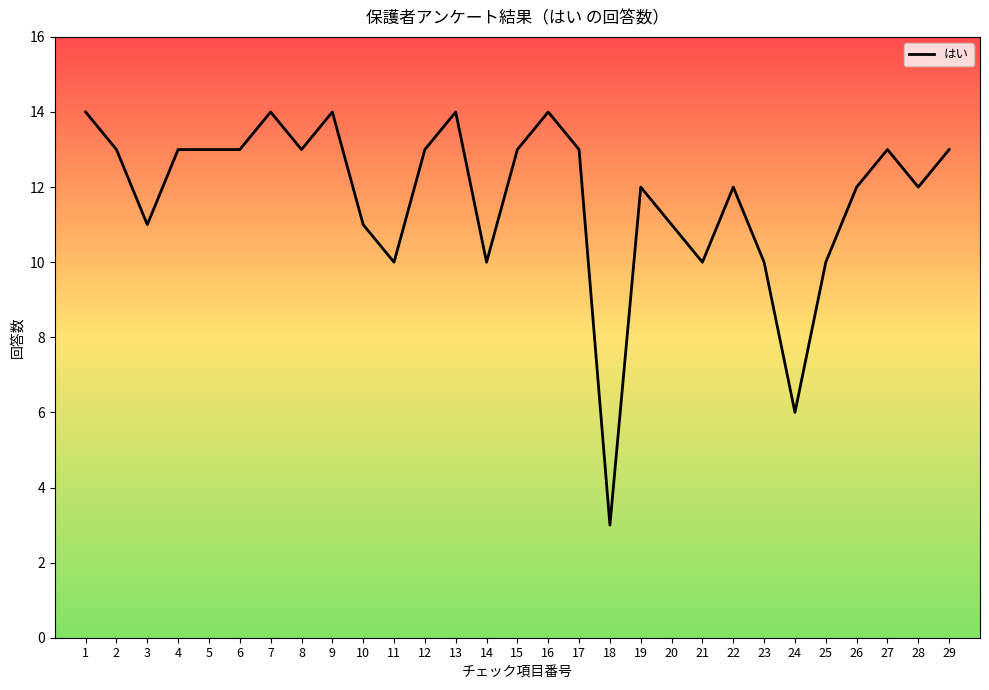

What is the ratio of the value at 26 to the value at 29?

0.9